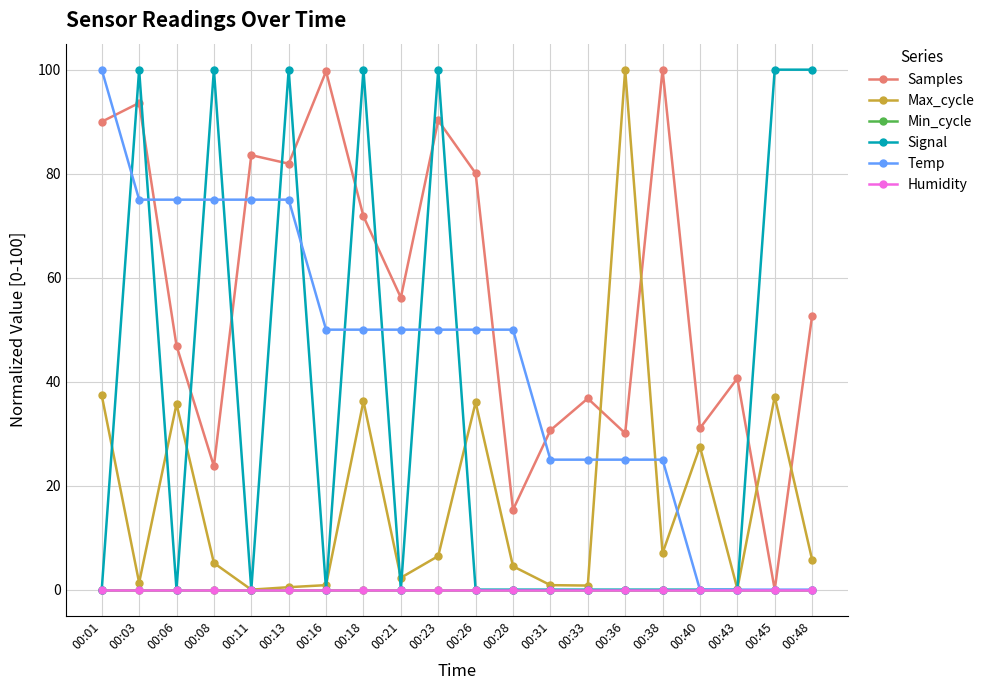

Does the chart have visible grid lines?

Yes